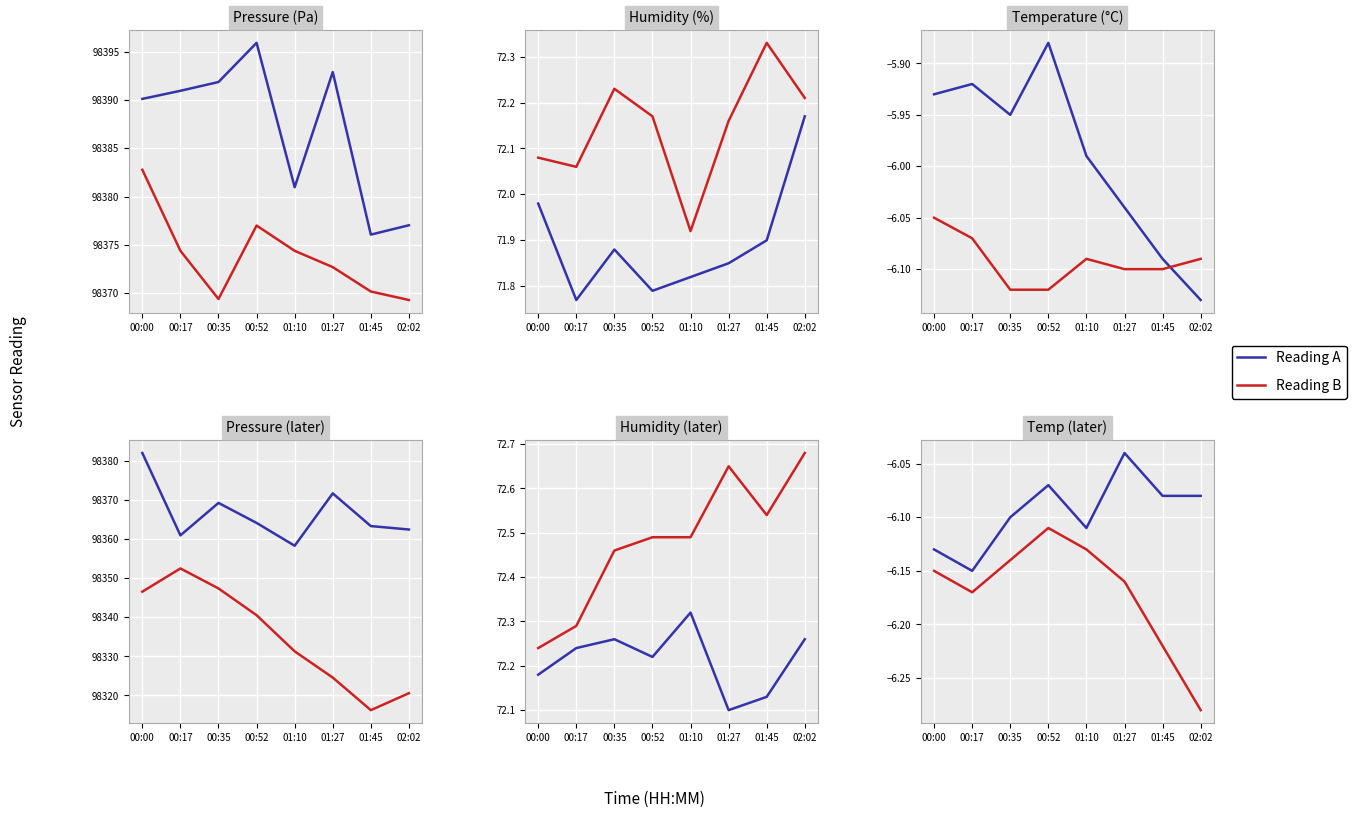

What position from the left is 00:52?

4